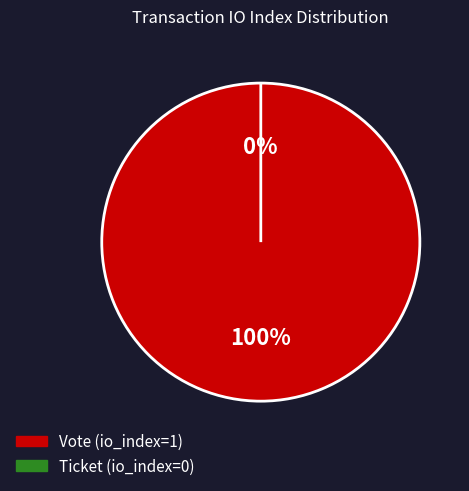

Does Ticket (io_index=0) represent more than half of the total?

No